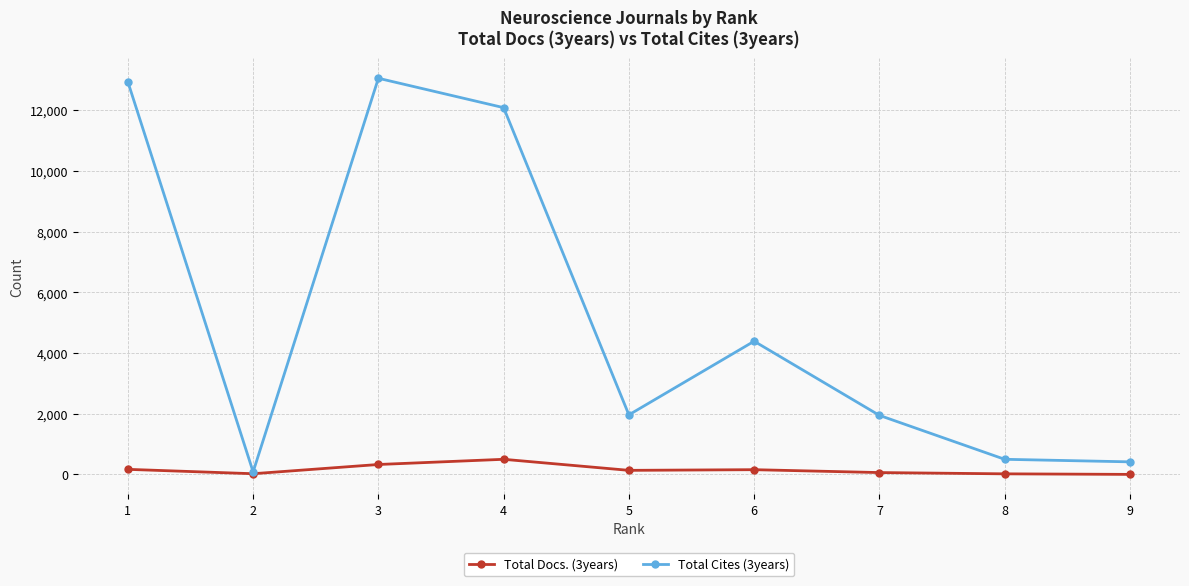

The value of Total Cites (3years) at 7 is 1947. True or false?

True